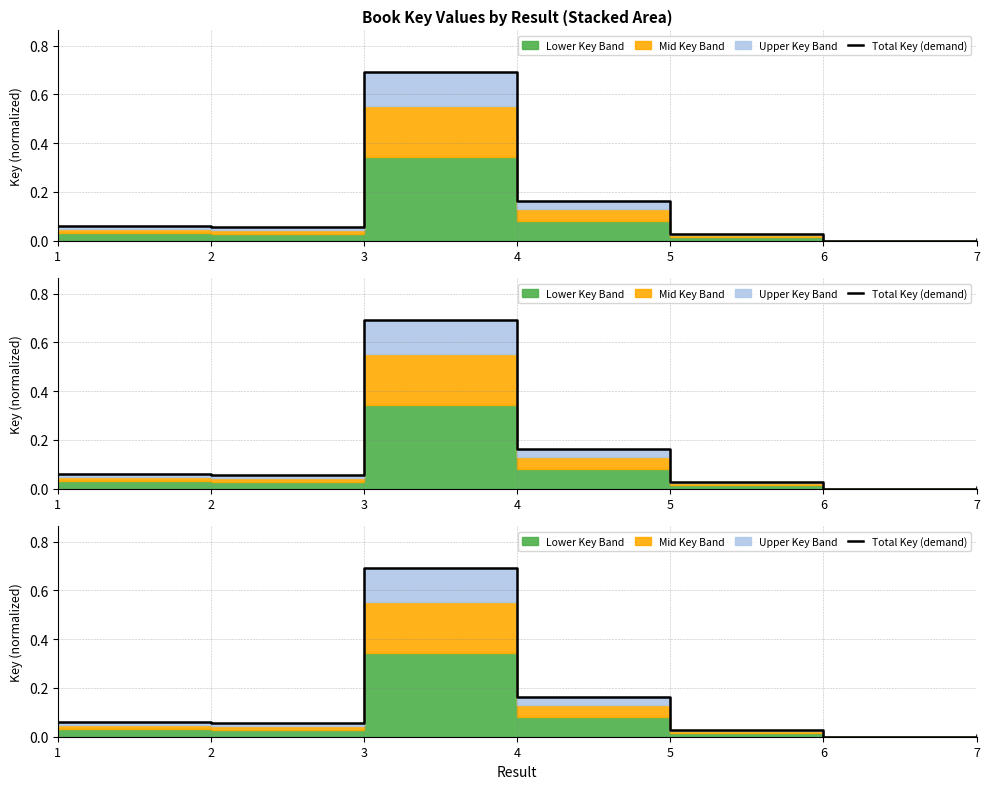

How many lines are shown in the chart?

1